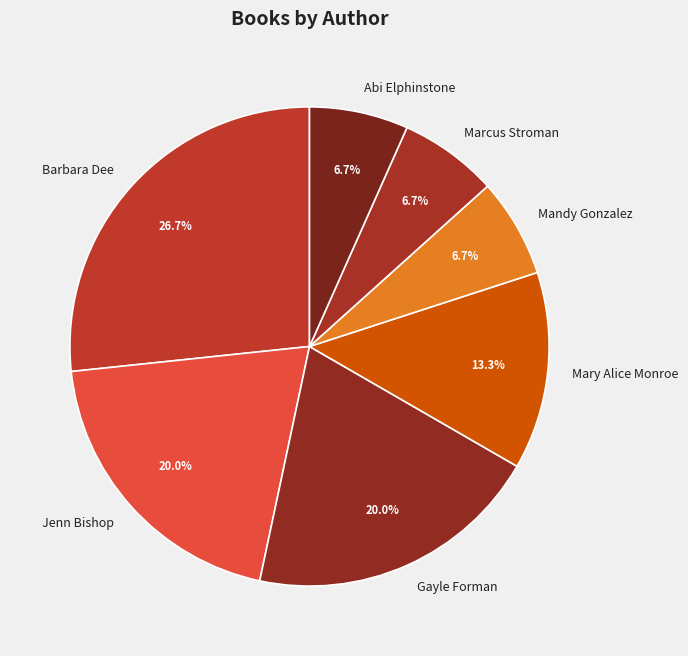

To the nearest percent, what is the combined percentage of Barbara Dee and Abi Elphinstone?

33%